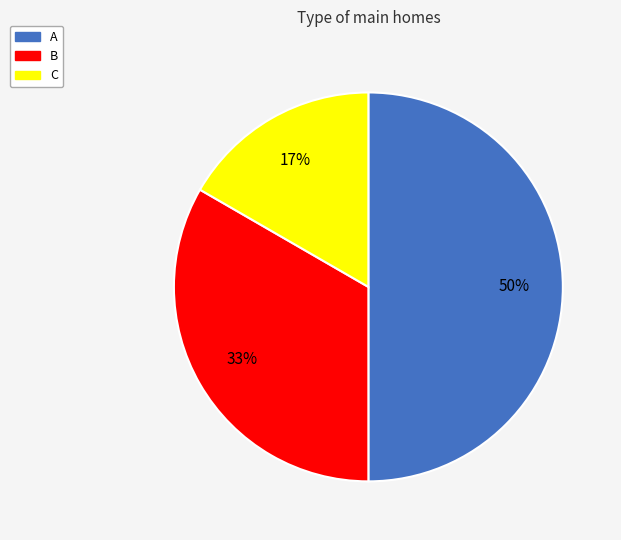

To the nearest percent, what is the average slice percentage?

33%